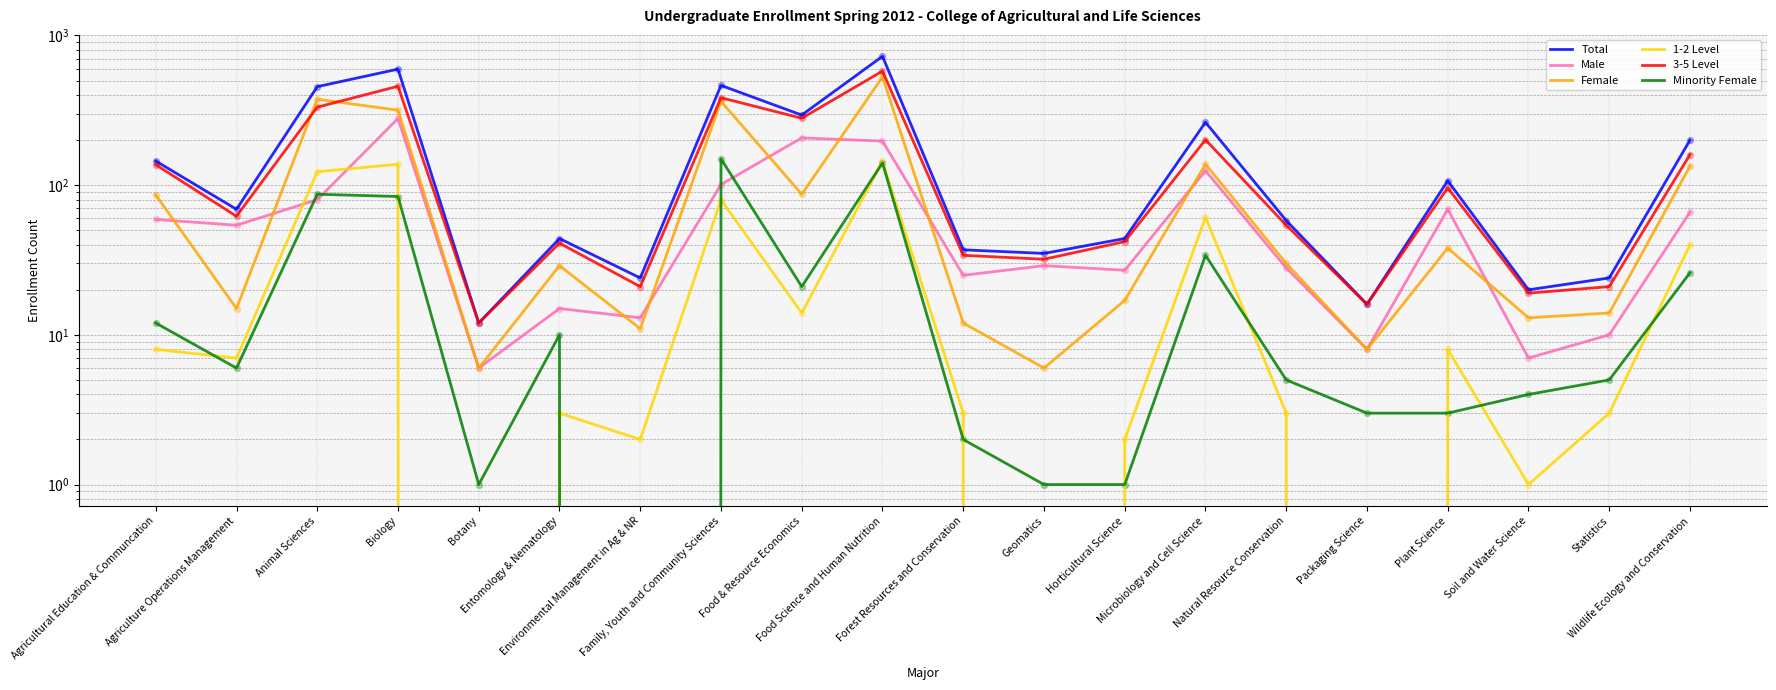

What is the total value across all series at Environmental Management in Ag & NR?

71